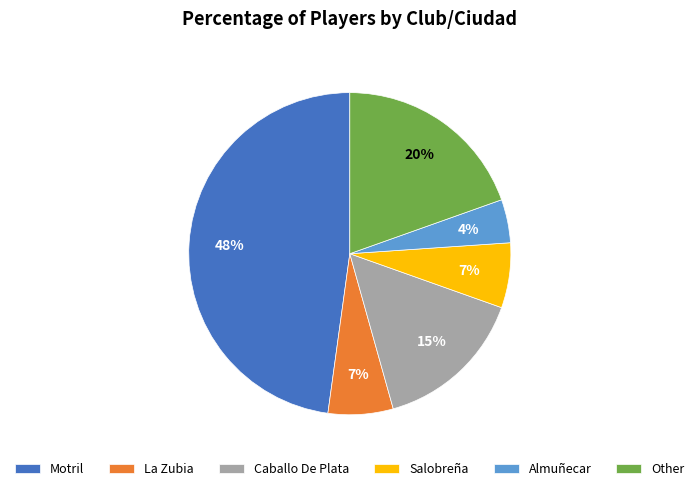

Which has a higher value, La Zubia or Motril?

Motril